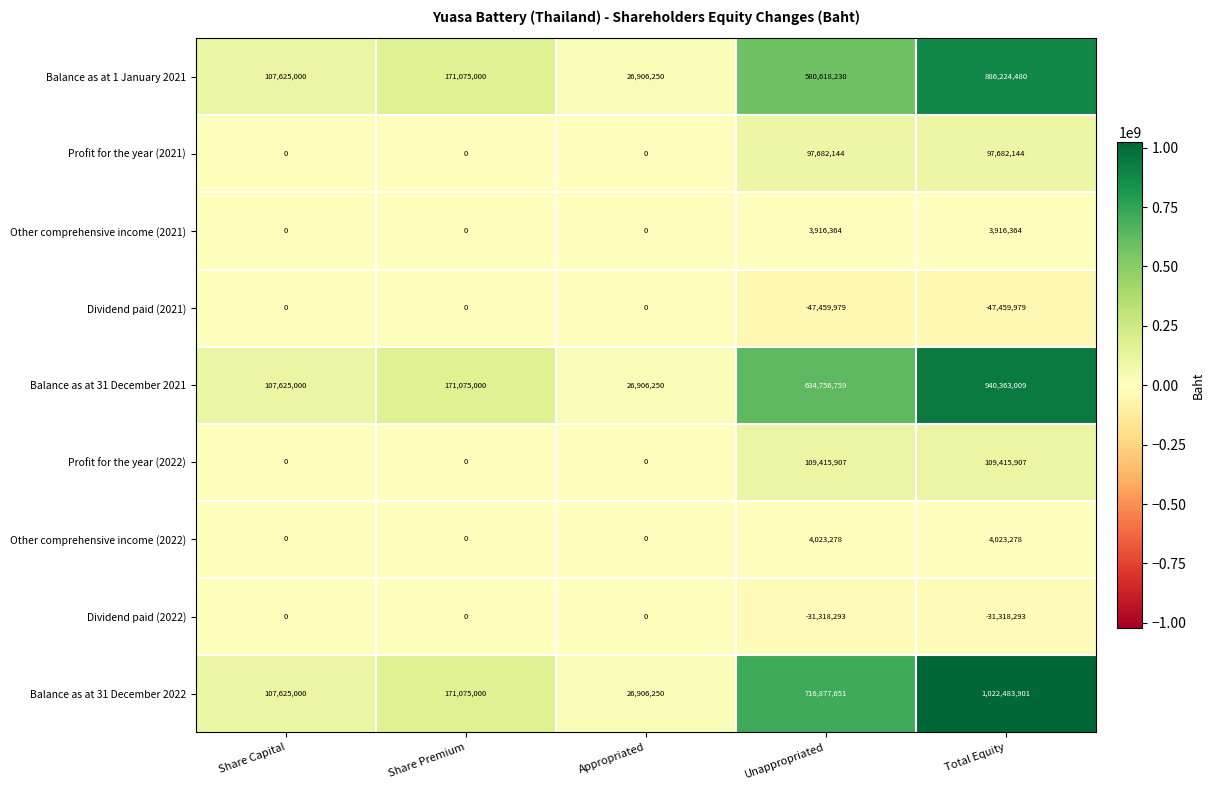

What is the total value across all series at Share Premium?

513225000